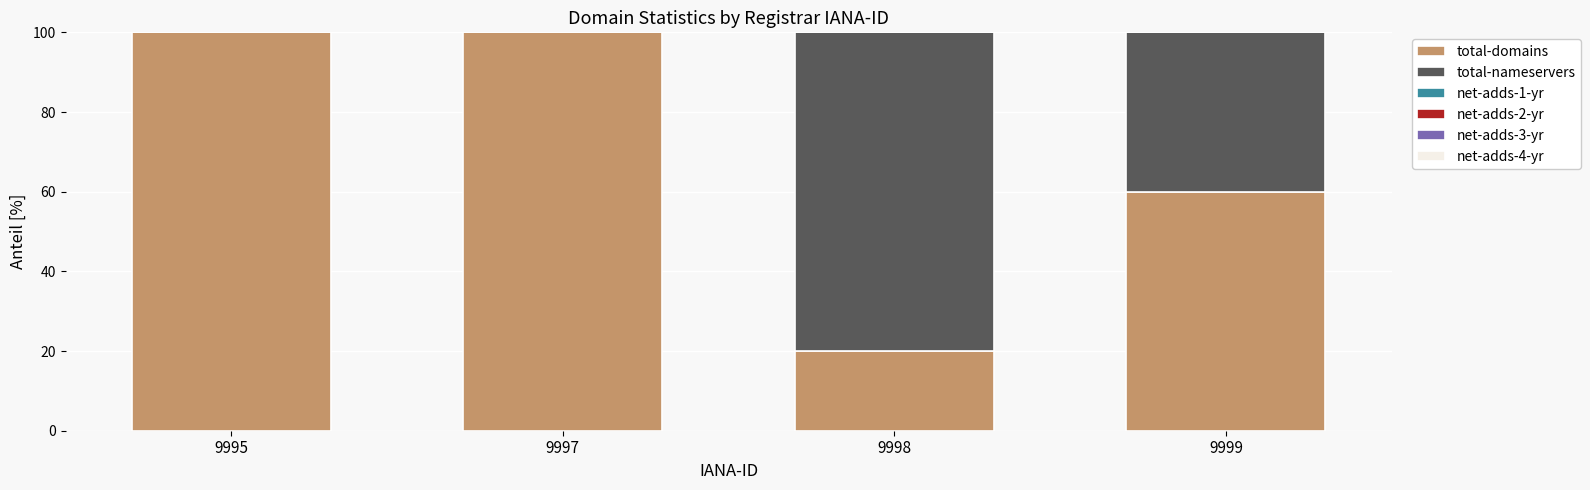

What is the total value across all series at 9995?

100